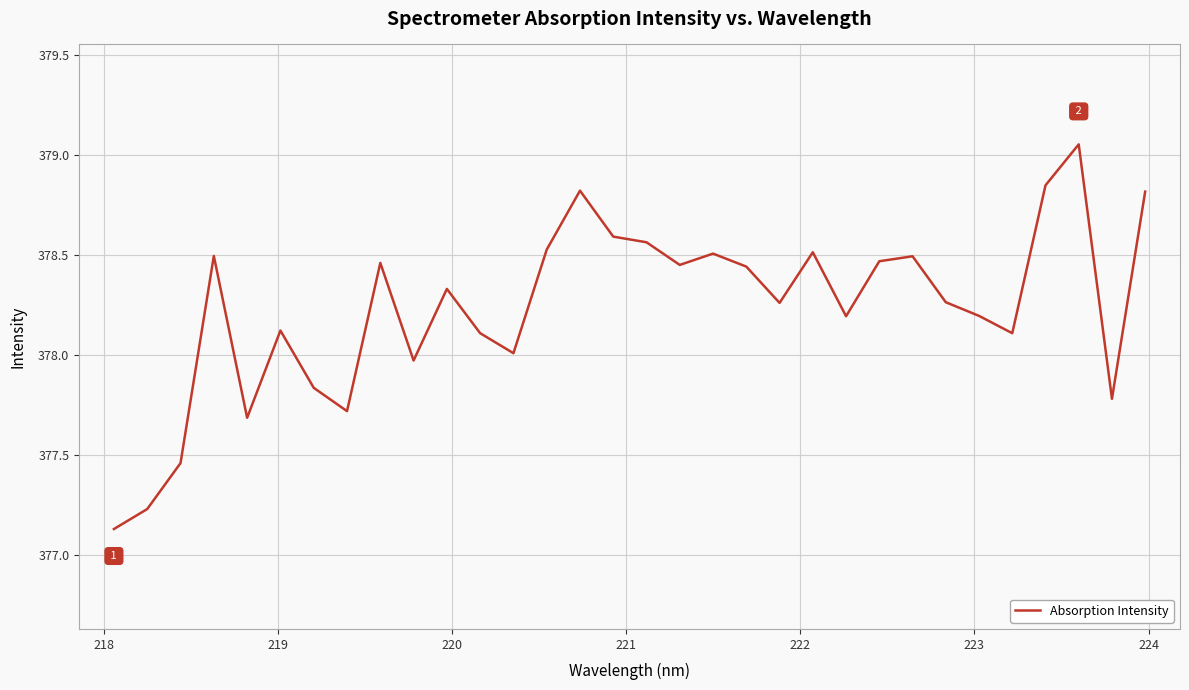

What is the difference between the maximum and minimum values?

1.9